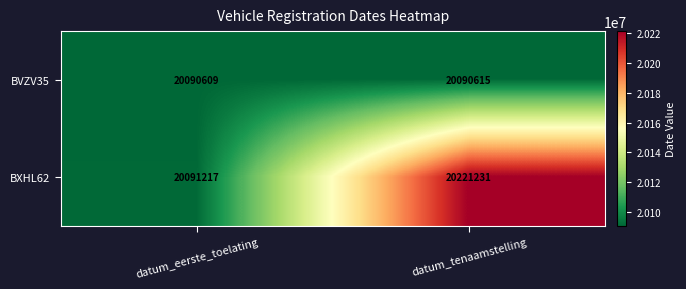

At how many categories does at least one series exceed 20128862?

1